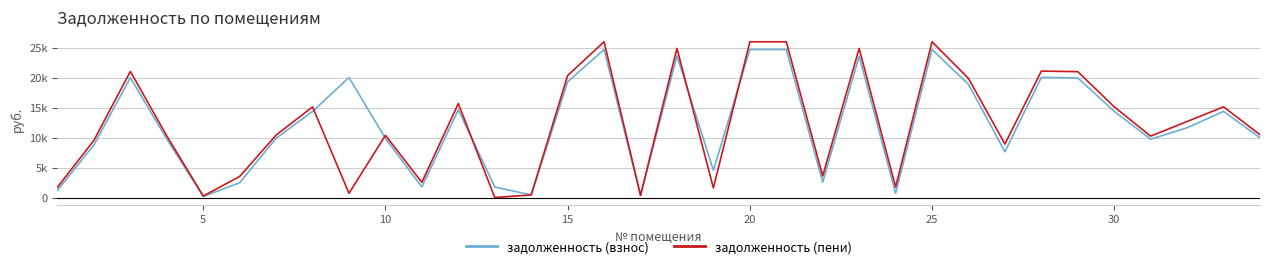

What is the average value of the задолженность (пени) series?

12294.2